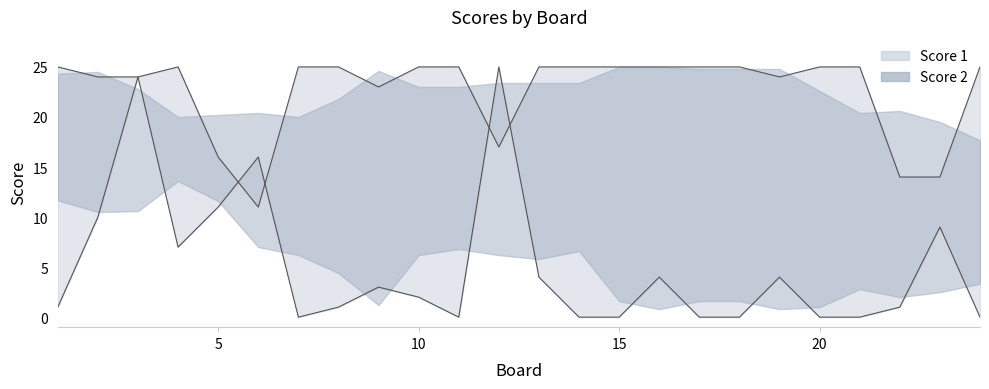

True or false: Score 1 and Score 2 cross at least once.

True